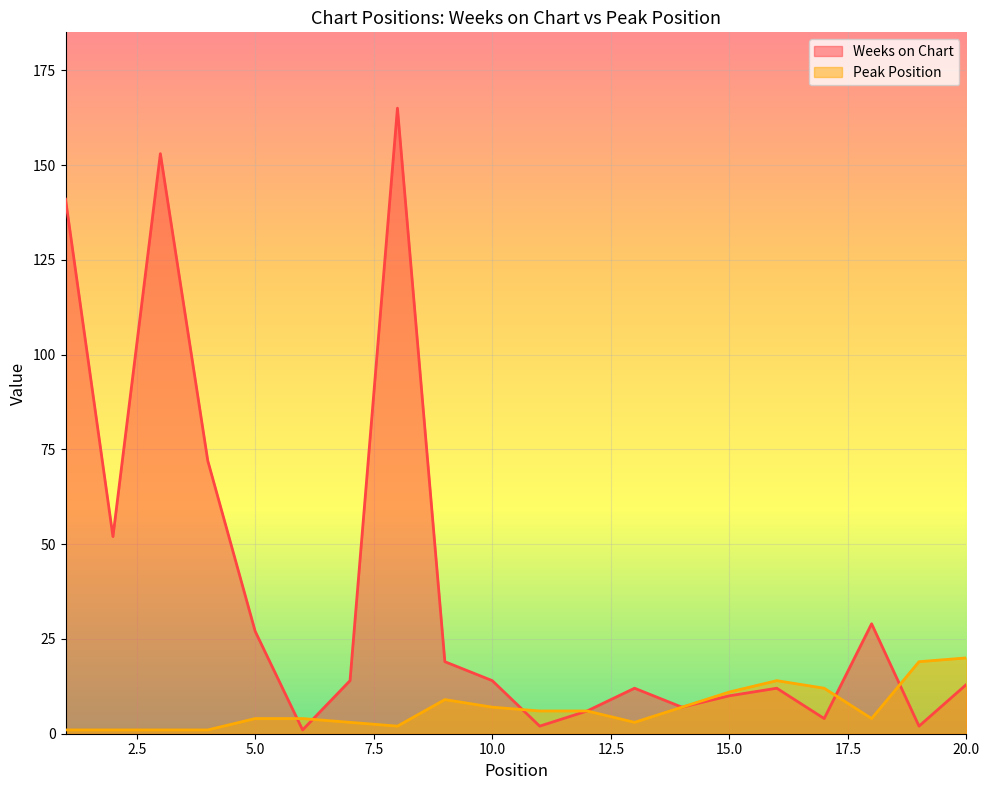

How many data points does each series have?

20